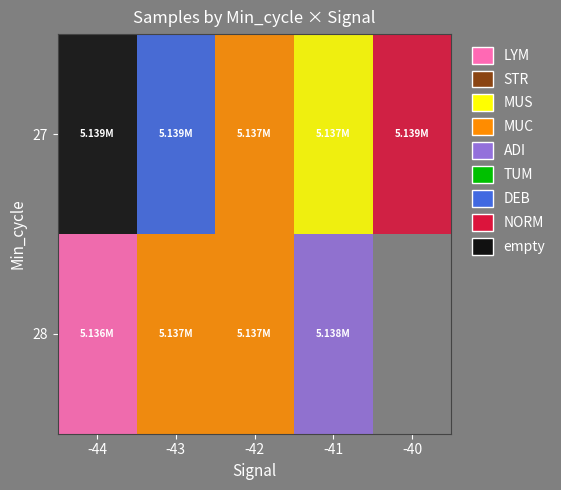

What is the sum of the 28 values at -41 and -42?

10275213.2